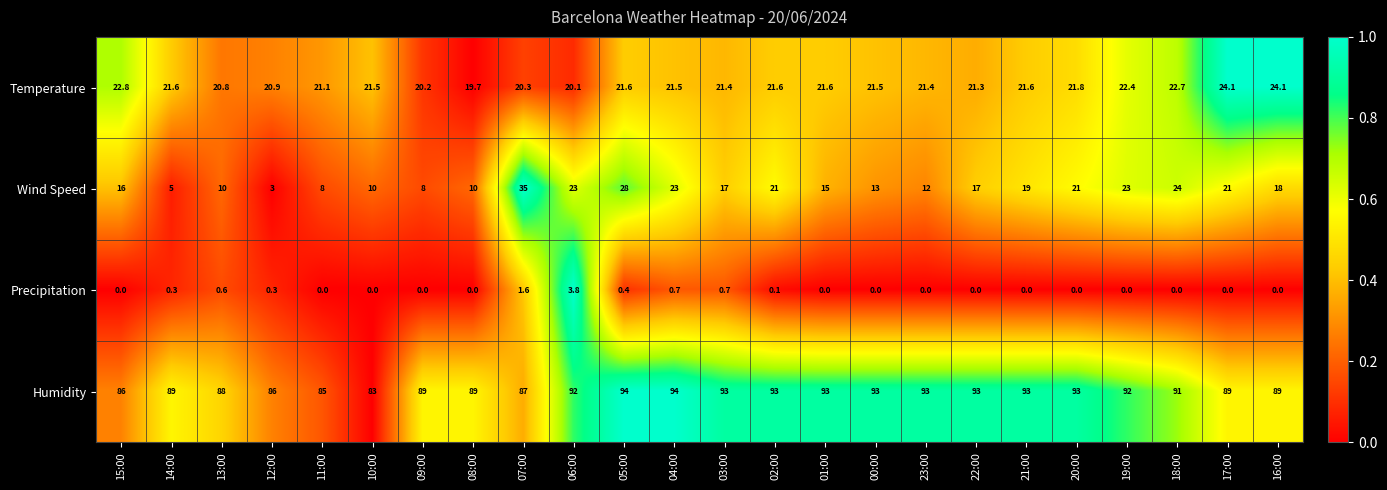

At how many categories does at least one series exceed 0?

24